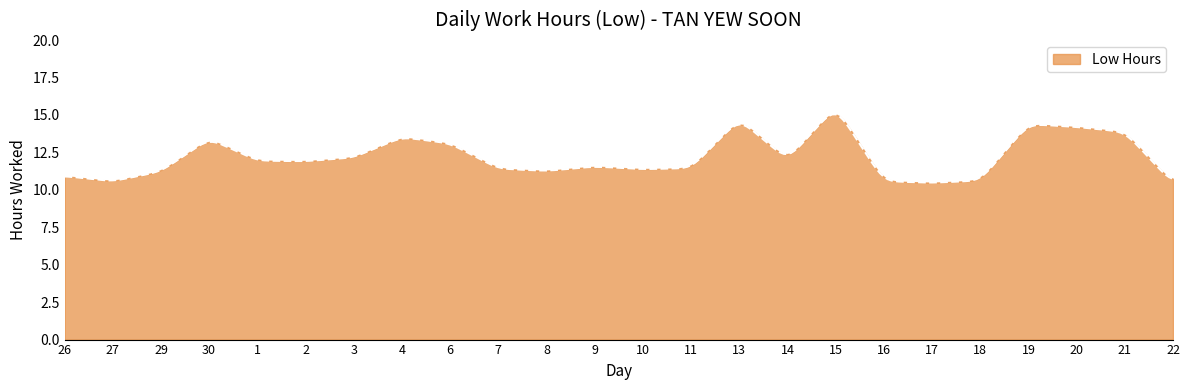

What is the maximum value shown in the chart?

15.0